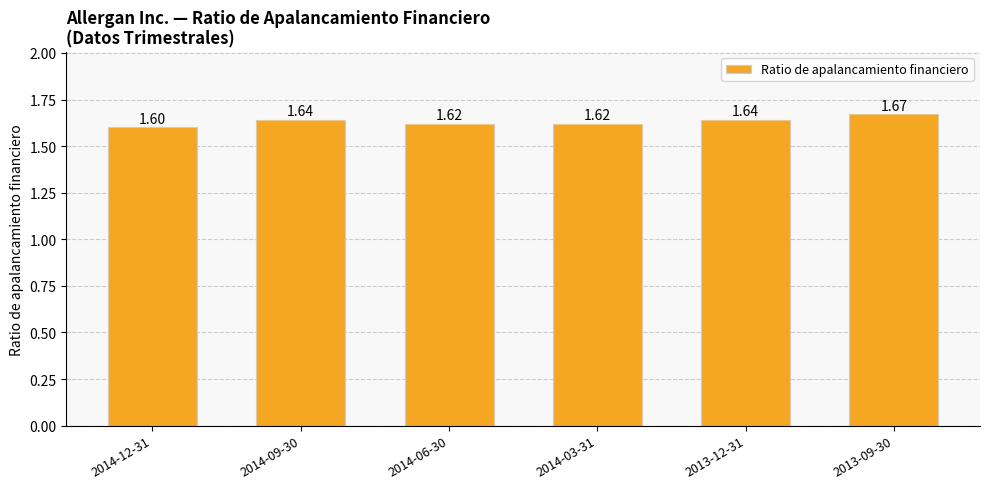

What is the sum of all values?

9.8